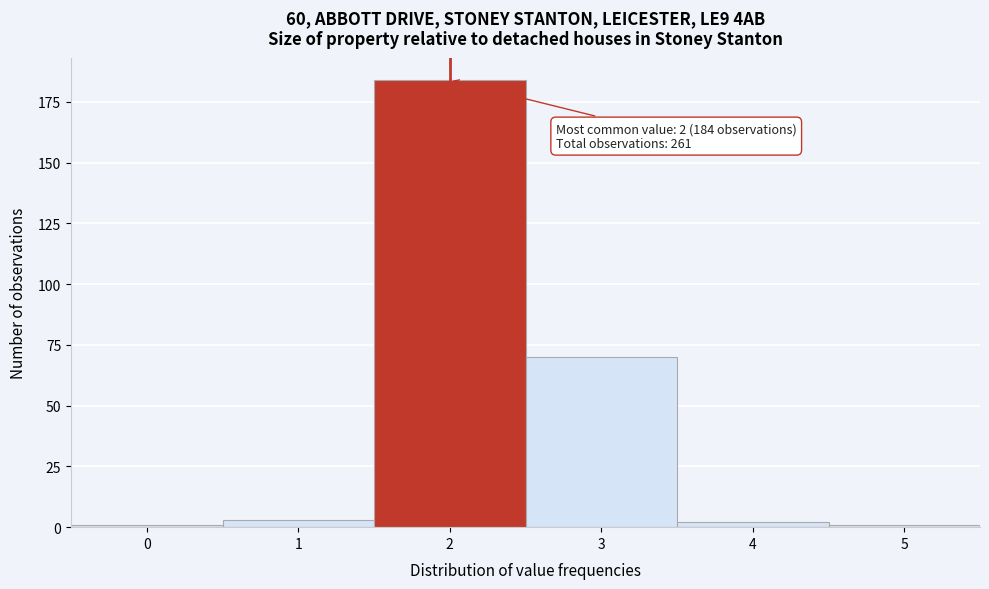

Reading right to left, extract all data points from this chart.

5=1	4=2	3=70	2=184	1=3	0=1